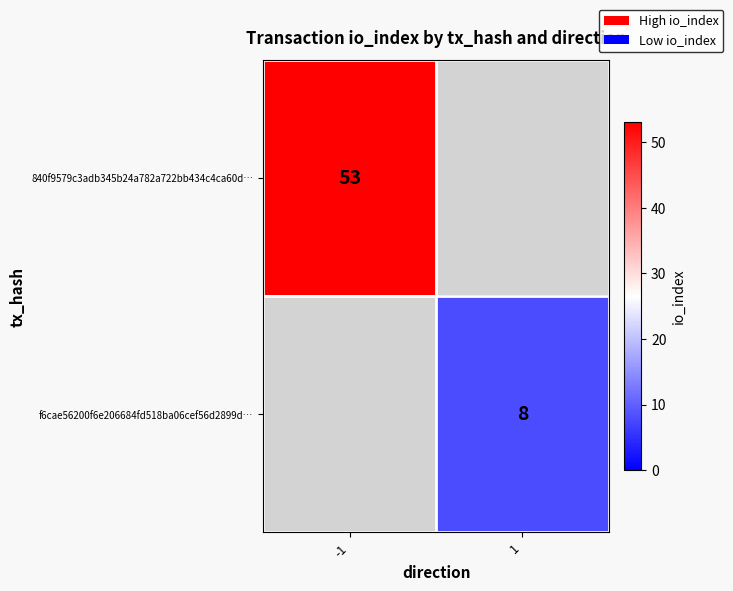

At how many categories does at least one series exceed 45?

1